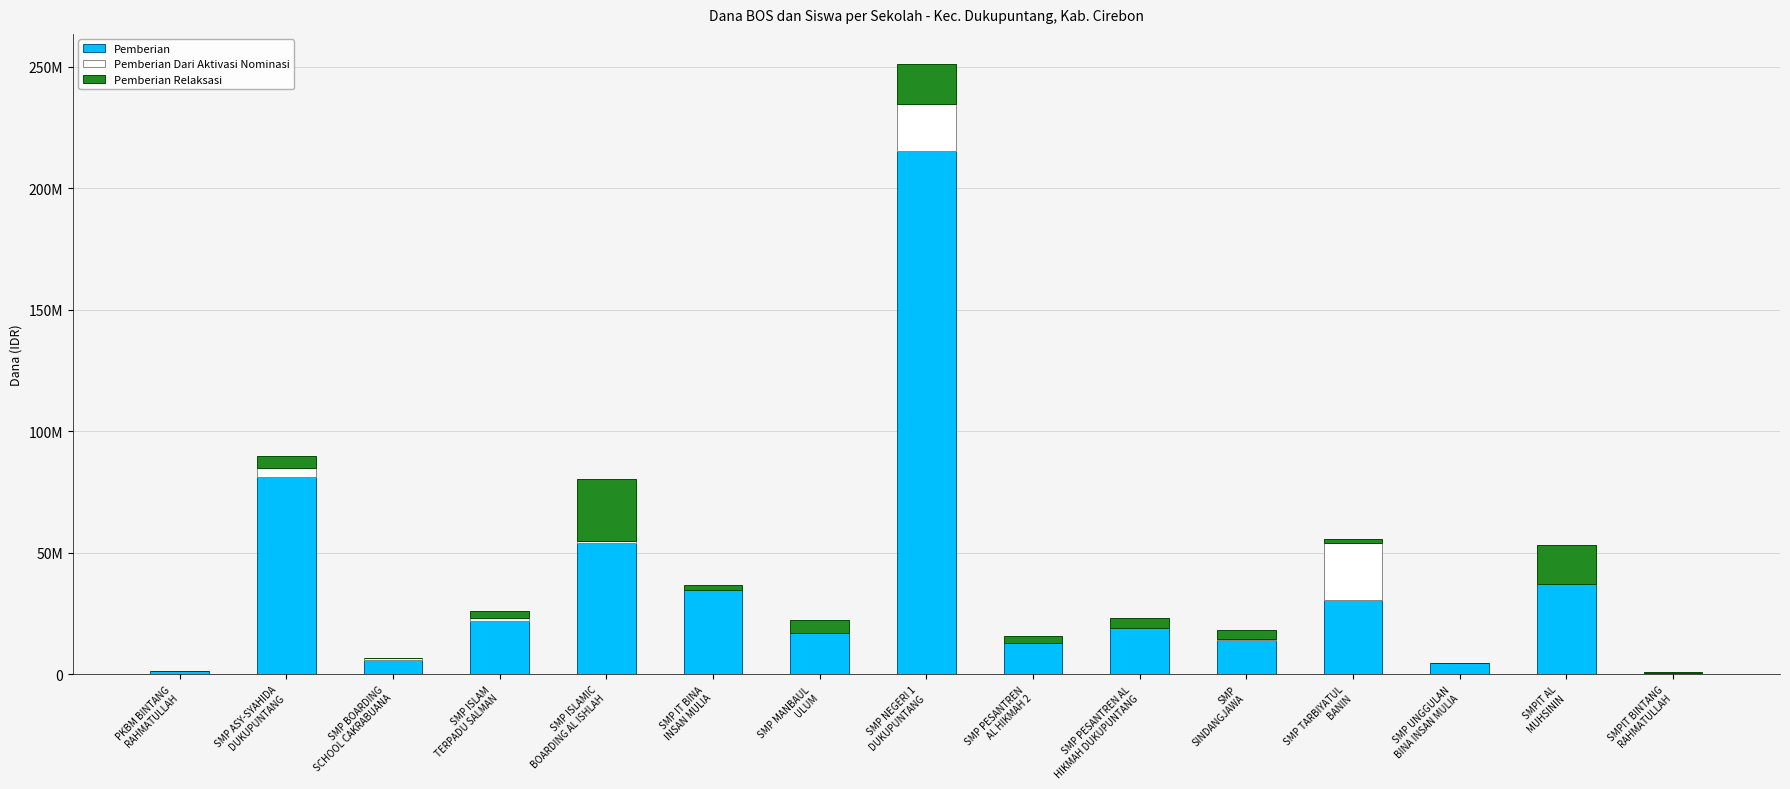

What are all the series names shown in the legend?

Pemberian, Pemberian Dari Aktivasi Nominasi, Pemberian Relaksasi